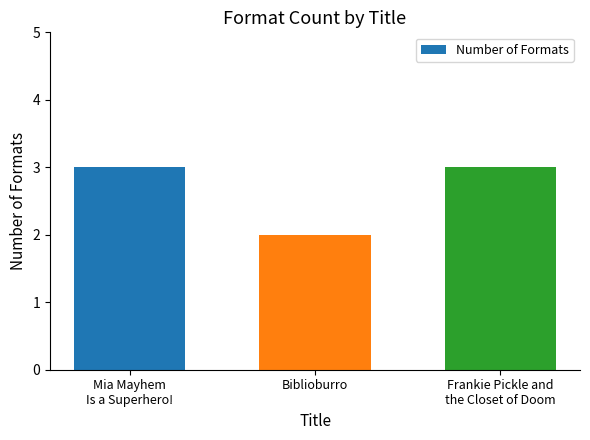

What value does the data have at Mia Mayhem
Is a Superhero!?

3